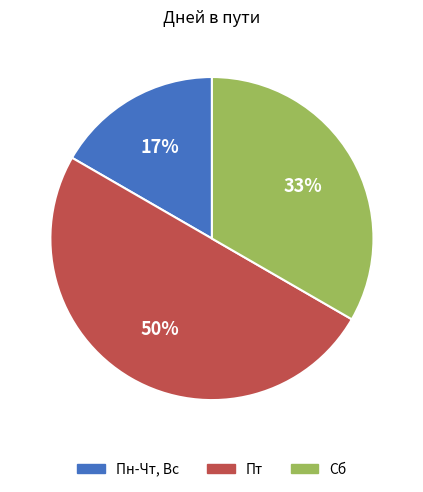

Rank the categories by value from lowest to highest.

Пн-Чт, Вс, Сб, Пт